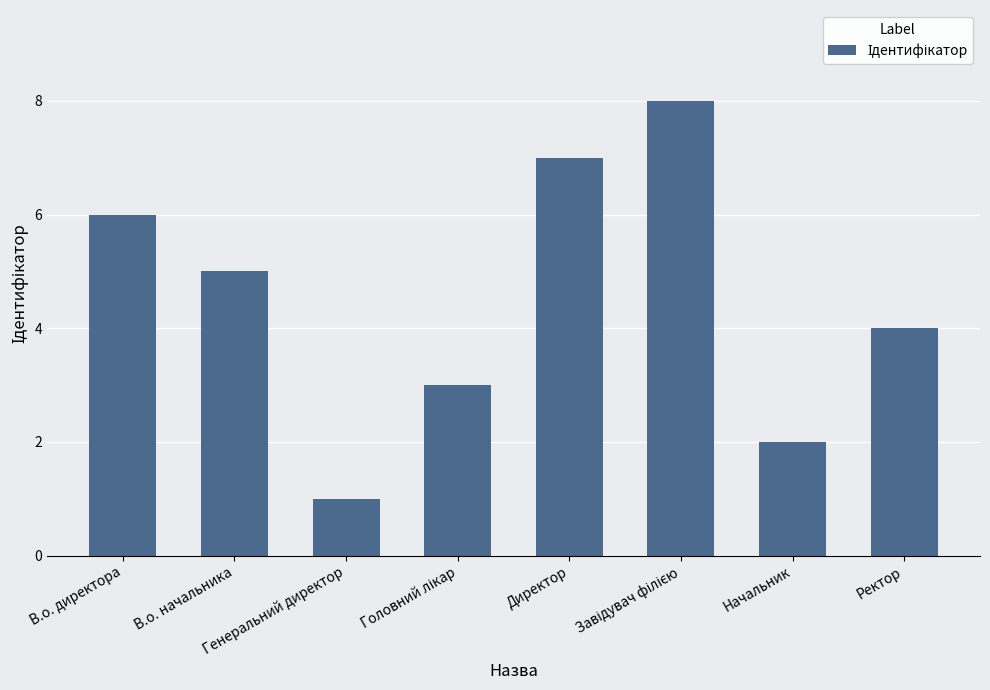

What is the difference between the maximum and minimum values?

7